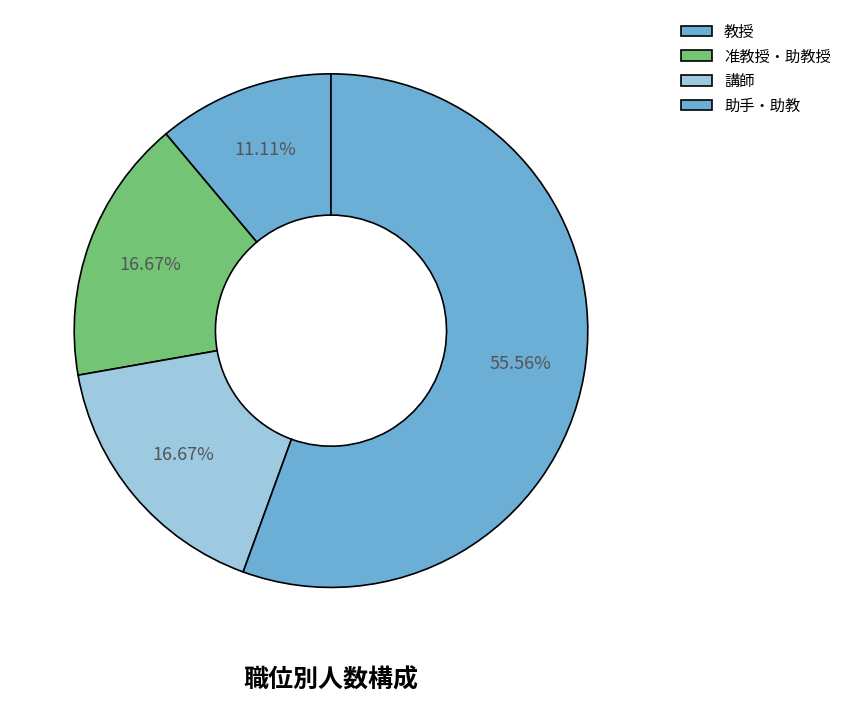

Count the number of slices in the pie.

4